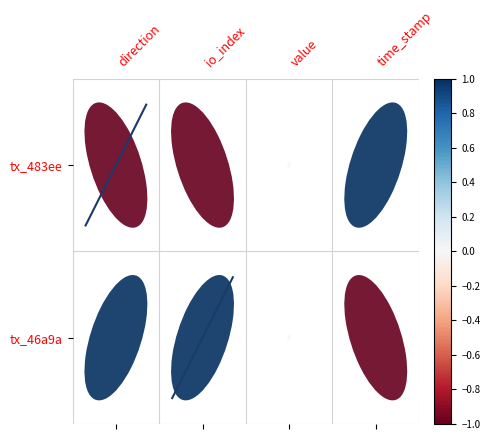

How many values in the diag_1_1 series exceed 0?

1